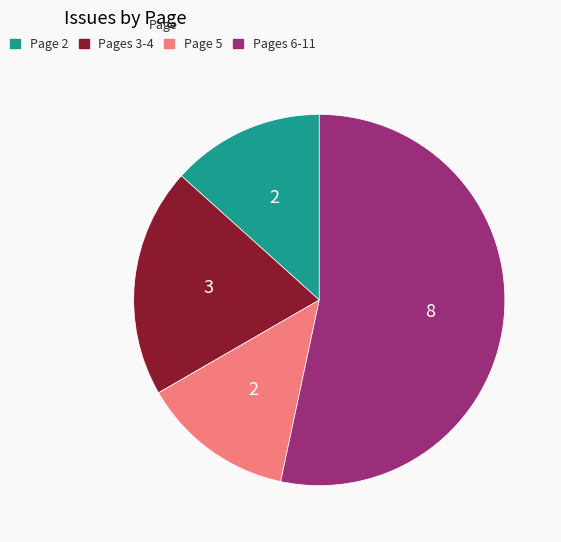

Which category accounts for the majority?

Pages 6-11